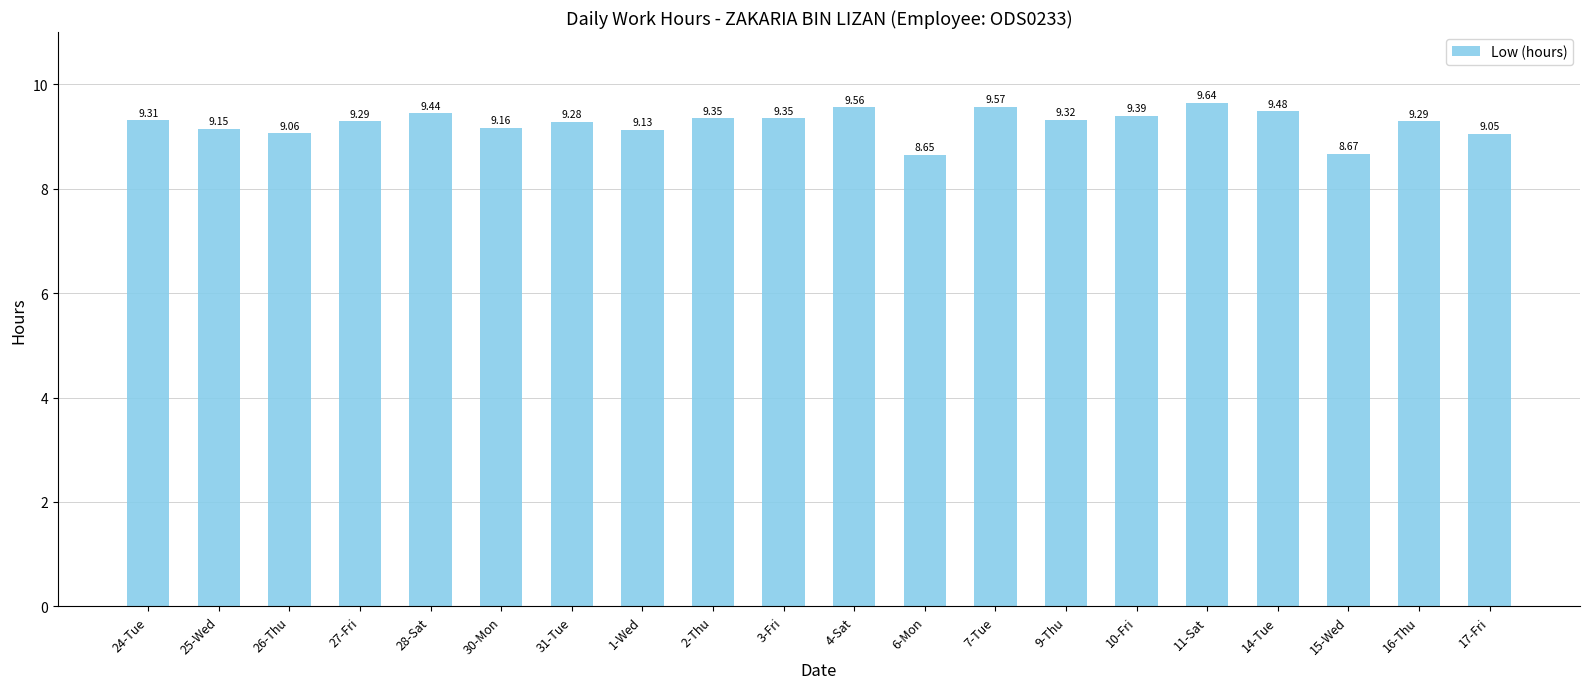

What is the change in value from 30-Mon to 3-Fri?

+0.2